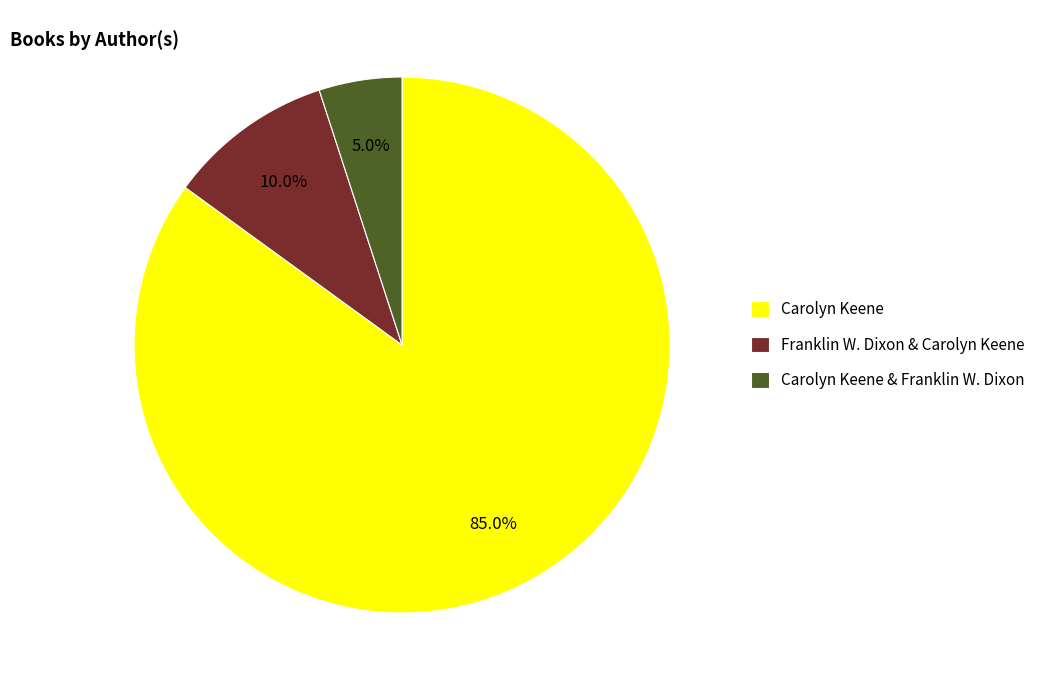

What is the largest slice in the pie chart?

Carolyn Keene